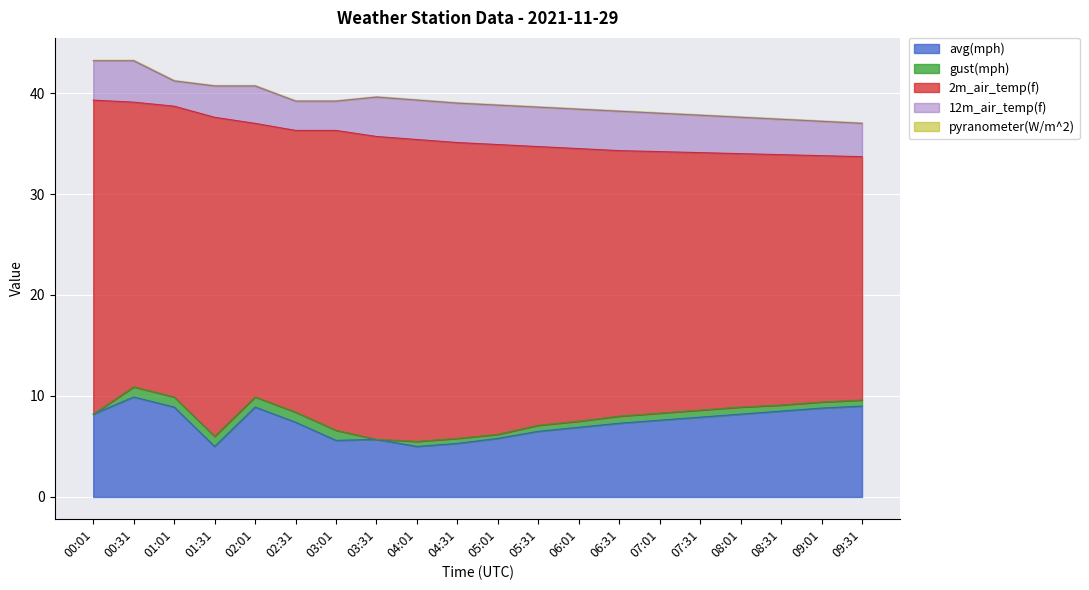

What is the spread (max minus min) of values at 06:01?

27.6